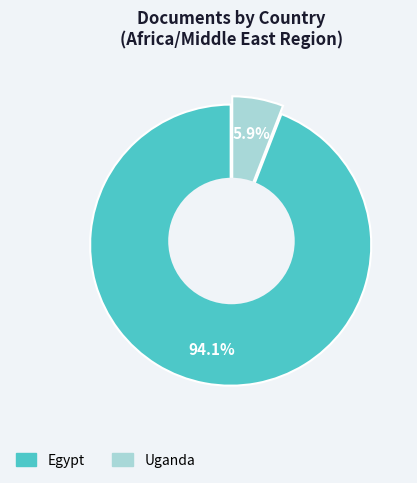

What percentage is the Egypt slice, to the nearest percent?

94%